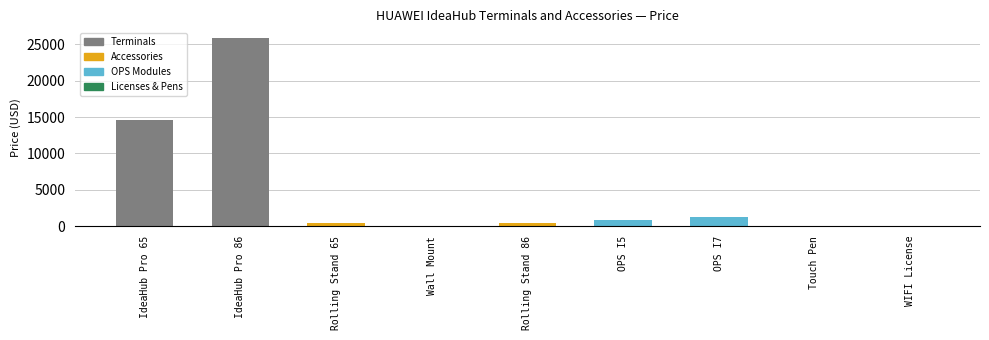

What is the maximum value shown in the chart?

25900